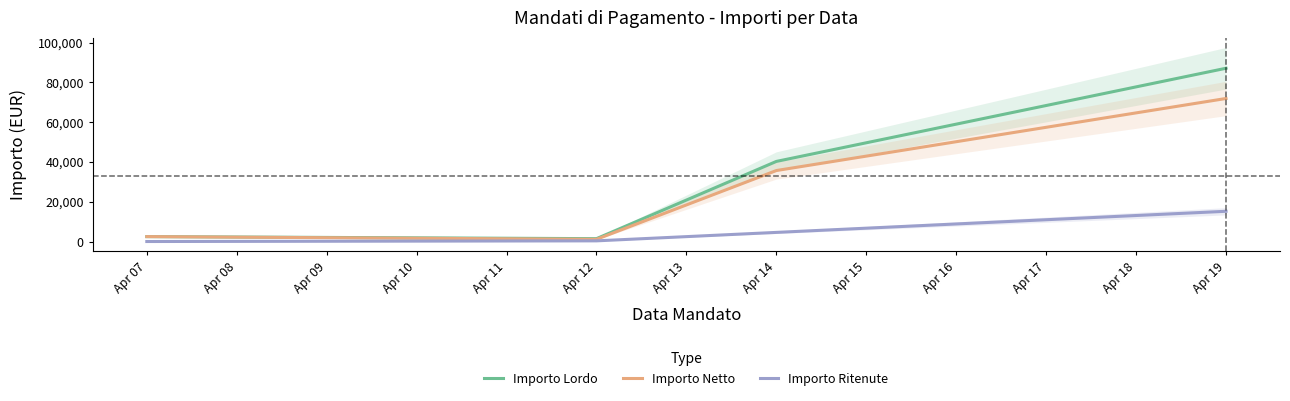

True or false: Importo Ritenute has more than 1 interior local peaks.

False